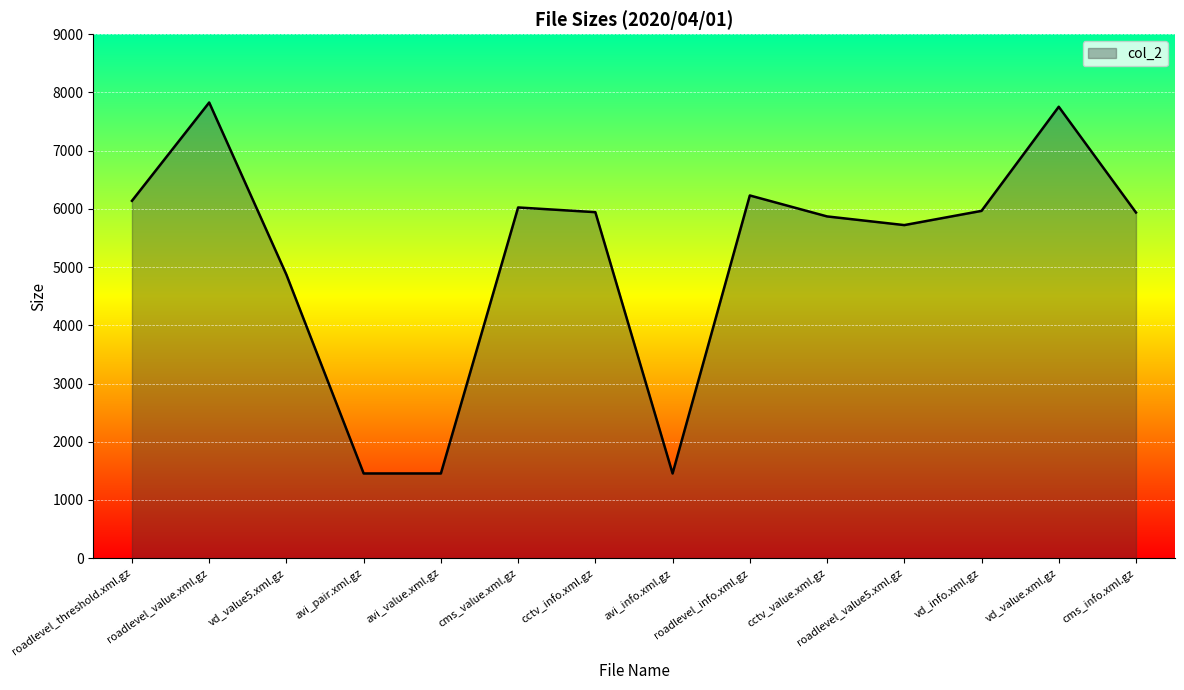

Where is the first local maximum?

roadlevel_value.xml.gz